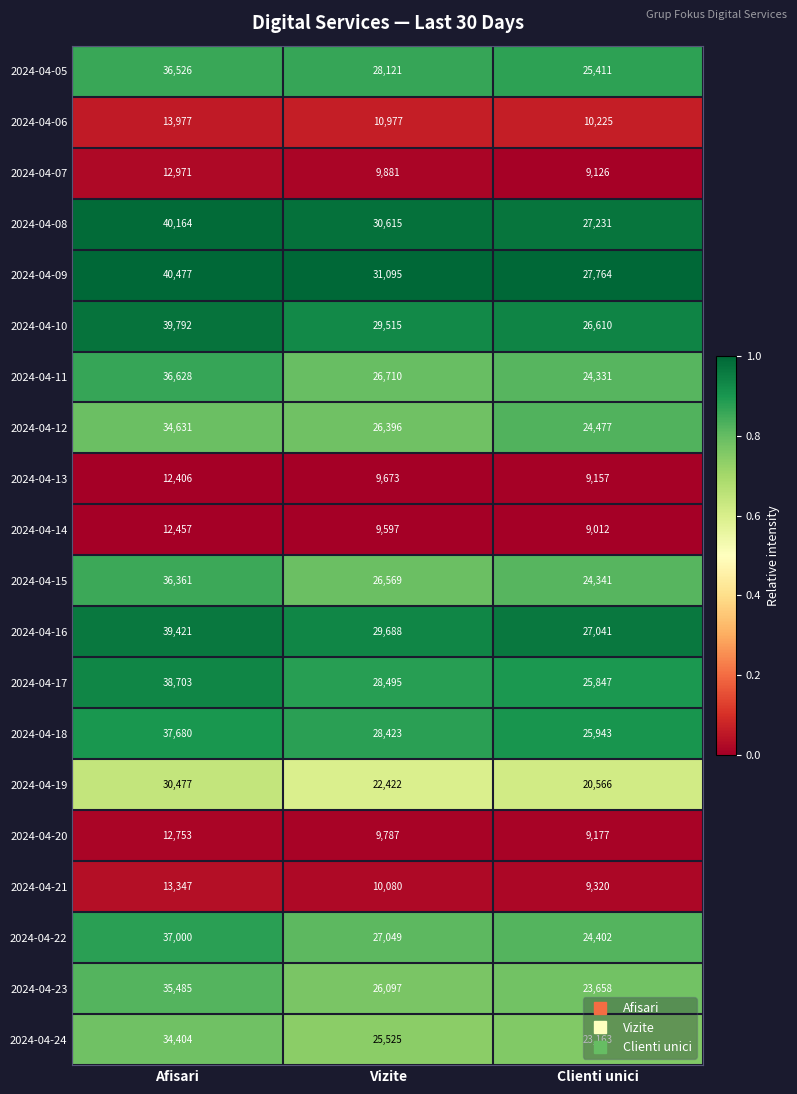

Which series has the largest total across all categories?

2024-04-09